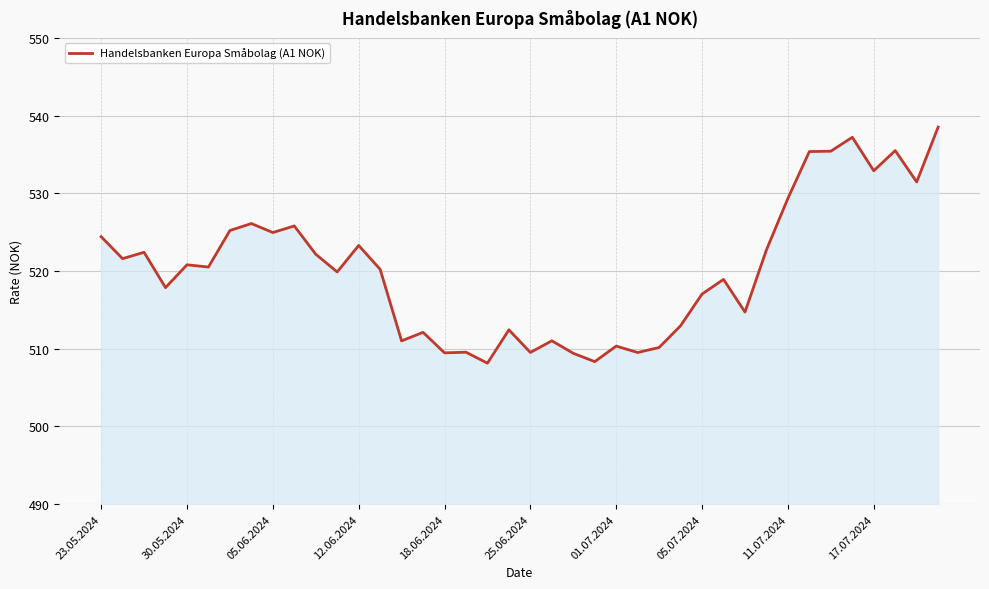

What is the difference between the maximum and minimum values?

30.4